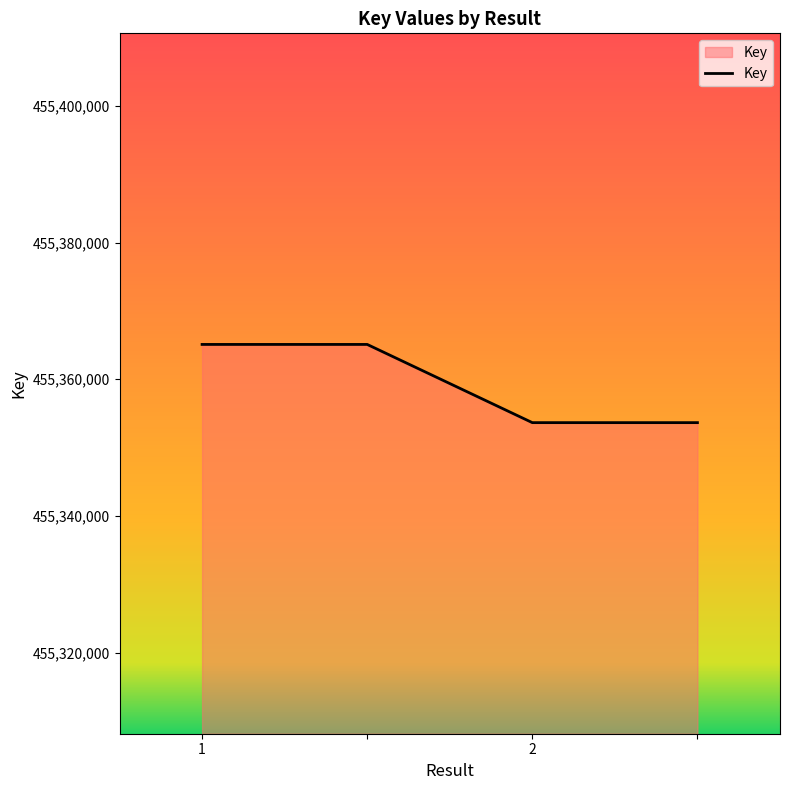

How many lines are shown in the chart?

1